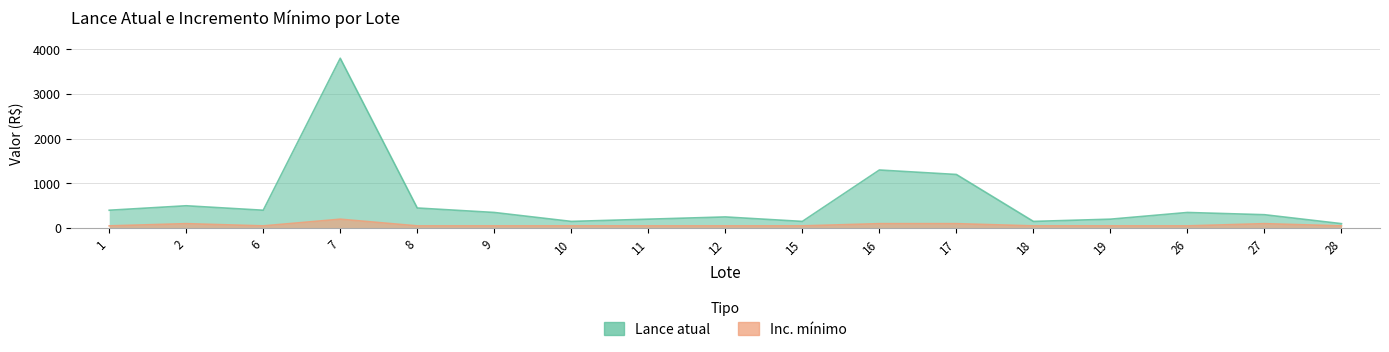

Is it true that Lance atual equals 187 at 27?

False